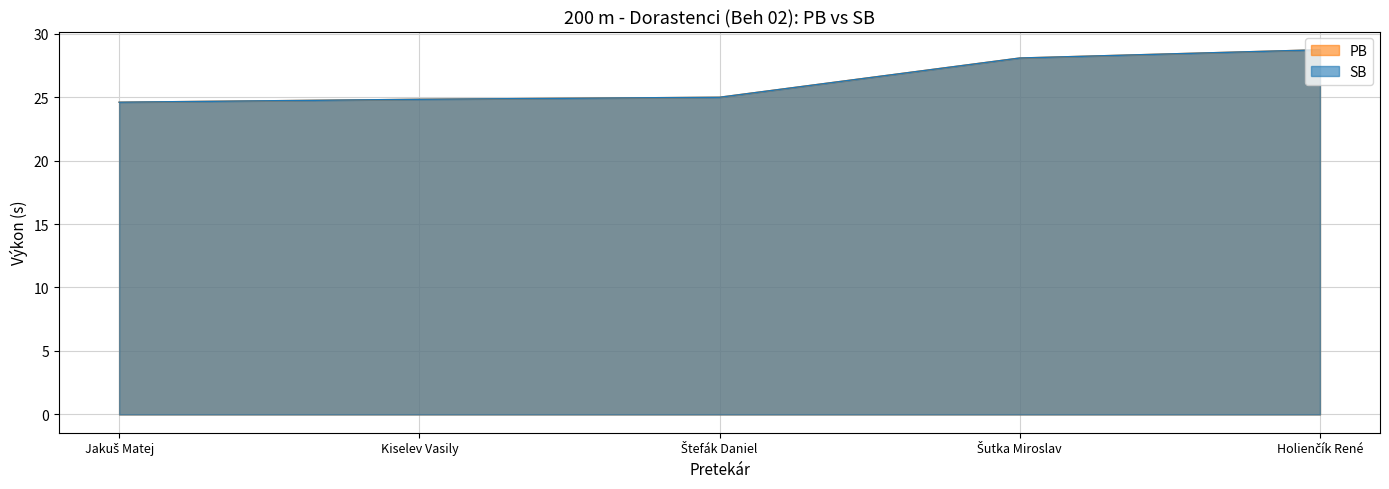

True or false: PB and SB cross at least once.

False